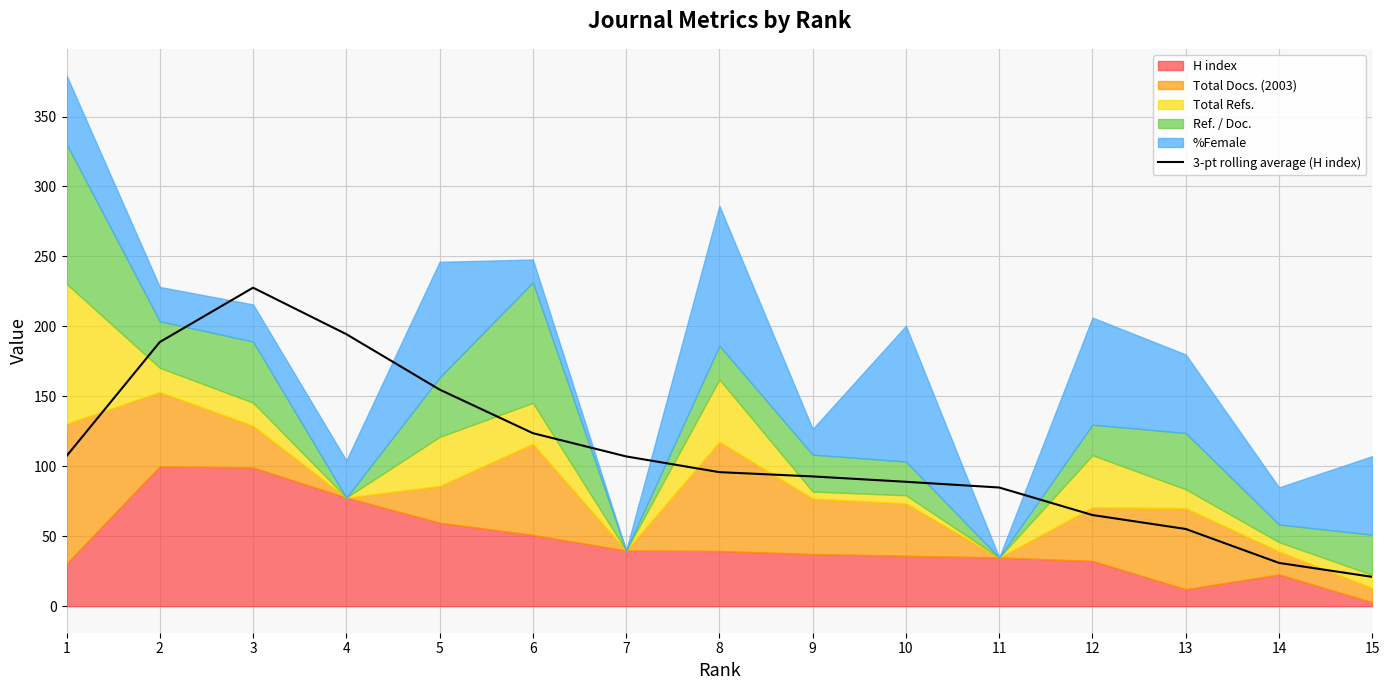

What is the change in value from 12 to 15?

-44.2